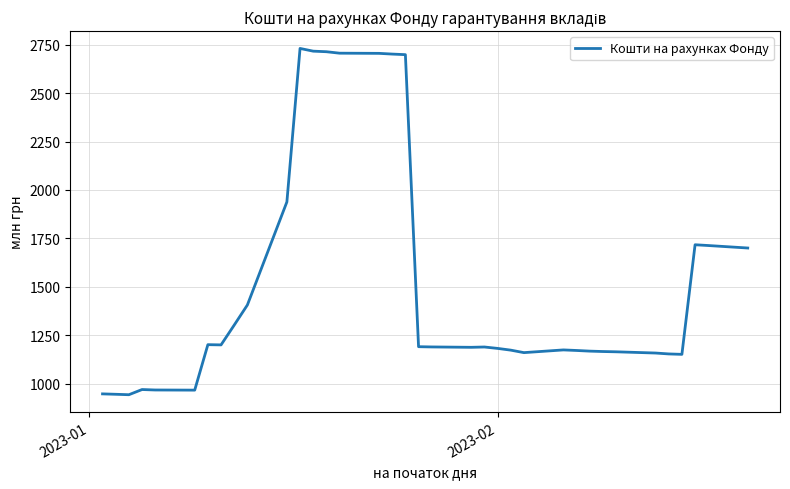

What is the minimum value shown in the chart?

942.8